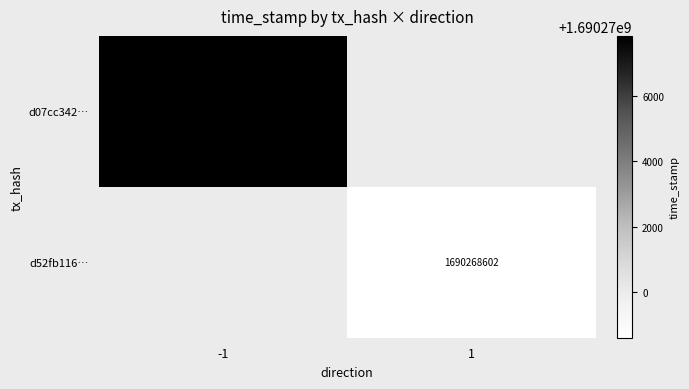

True or false: d07cc342… has a value of 807232511.3 at -1.

False